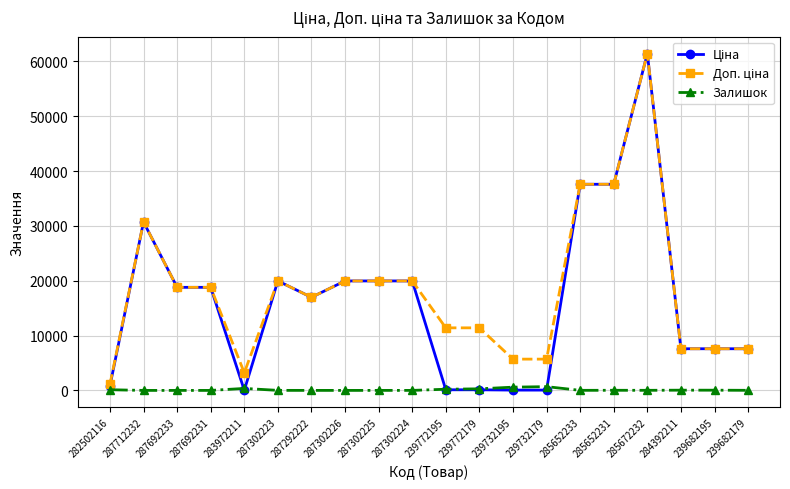

What is the greatest value displayed?

61434.3